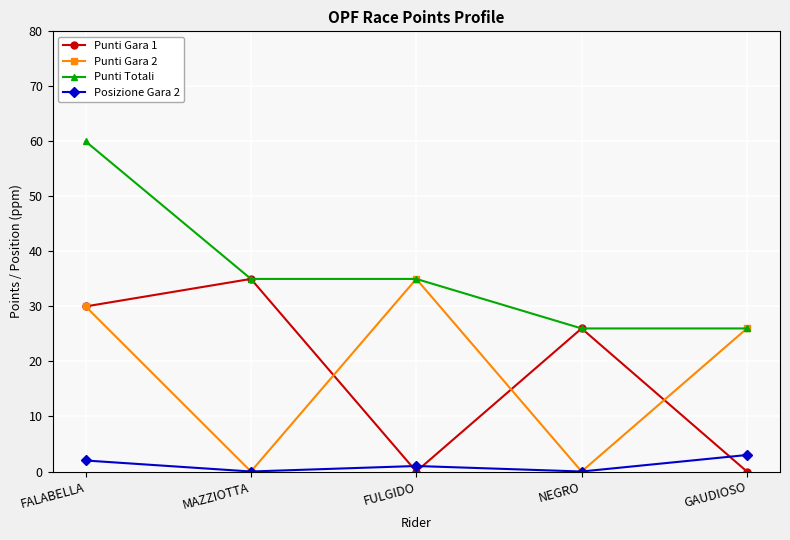

What is the difference between the second highest and second lowest values in the Posizione Gara 2 series?

2